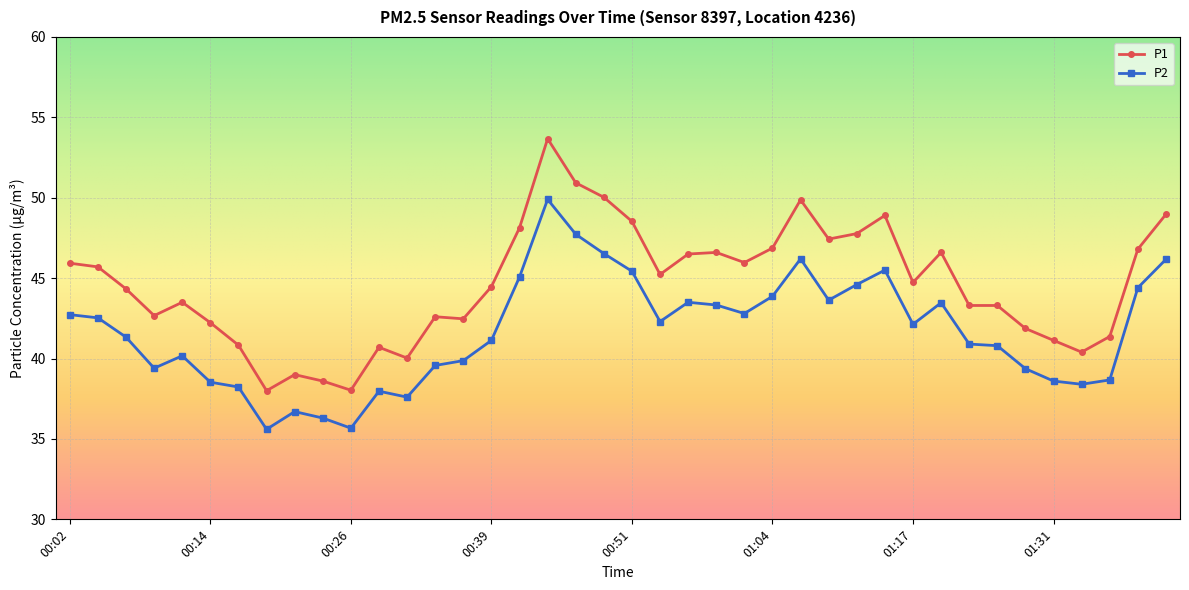

True or false: P2 has more than 1 interior local peaks.

True